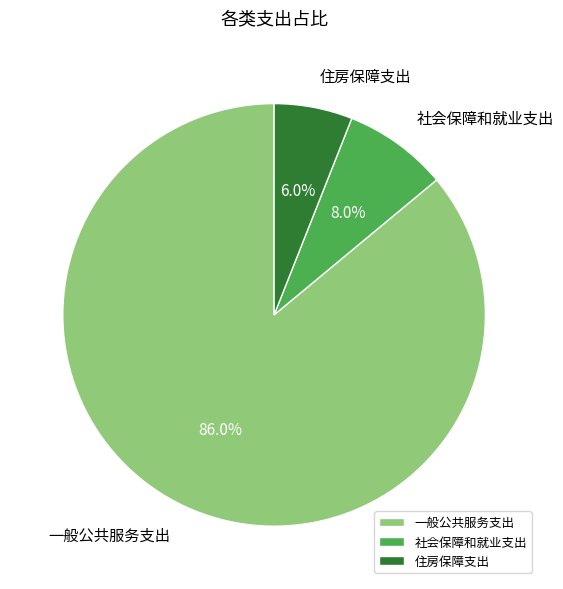

The 住房保障支出 slice represents 21% of the pie. True or false?

False